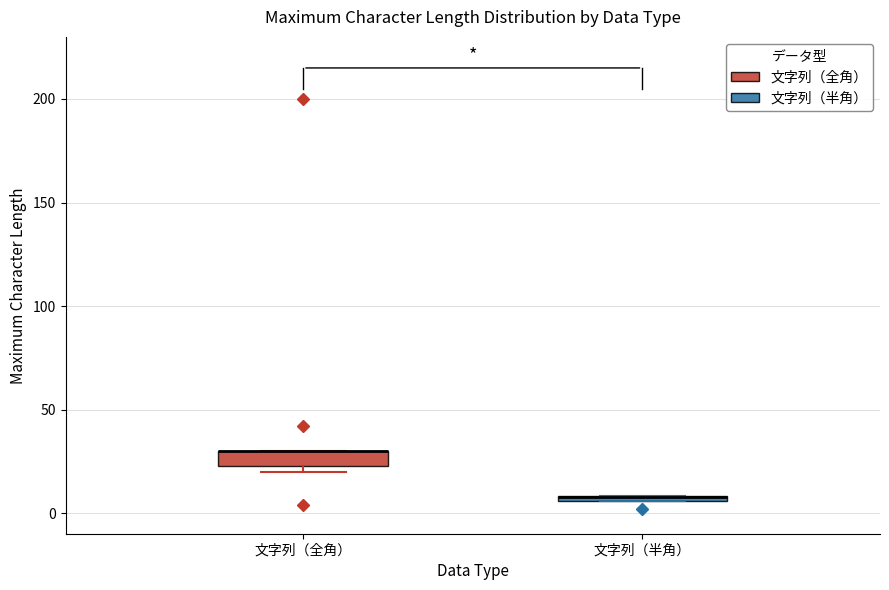

Where is the lower edge of the box for 文字列（半角） on the y-axis? The values are not printed on the chart, so give them approximately, as read against the axis.

5